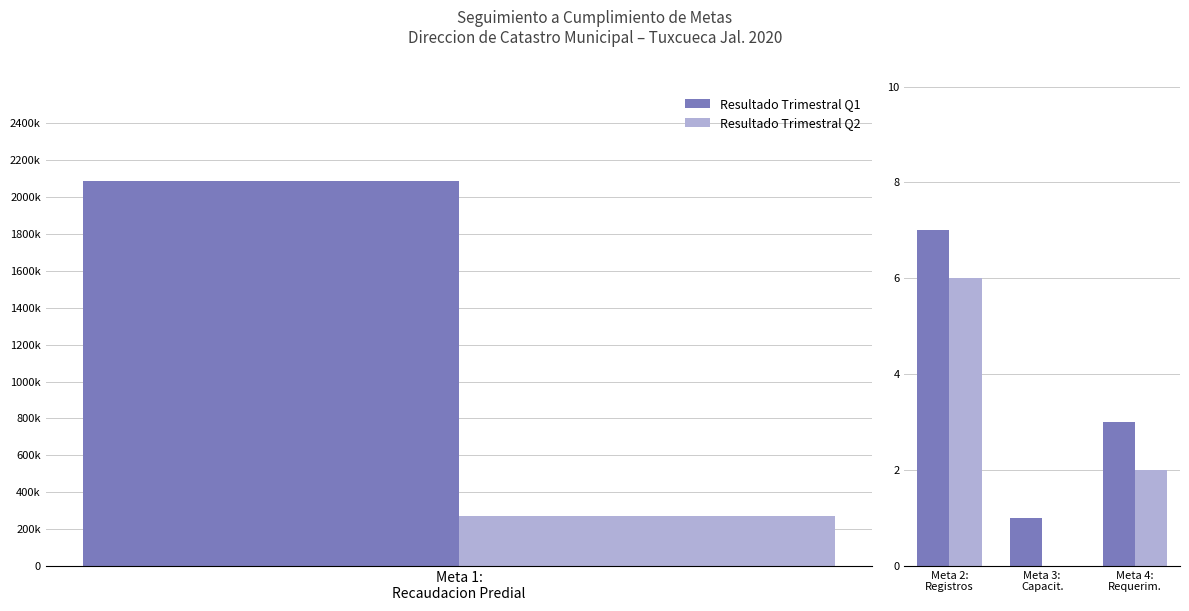

Which series has the widest spread of values?

Resultado Trimestral Q1